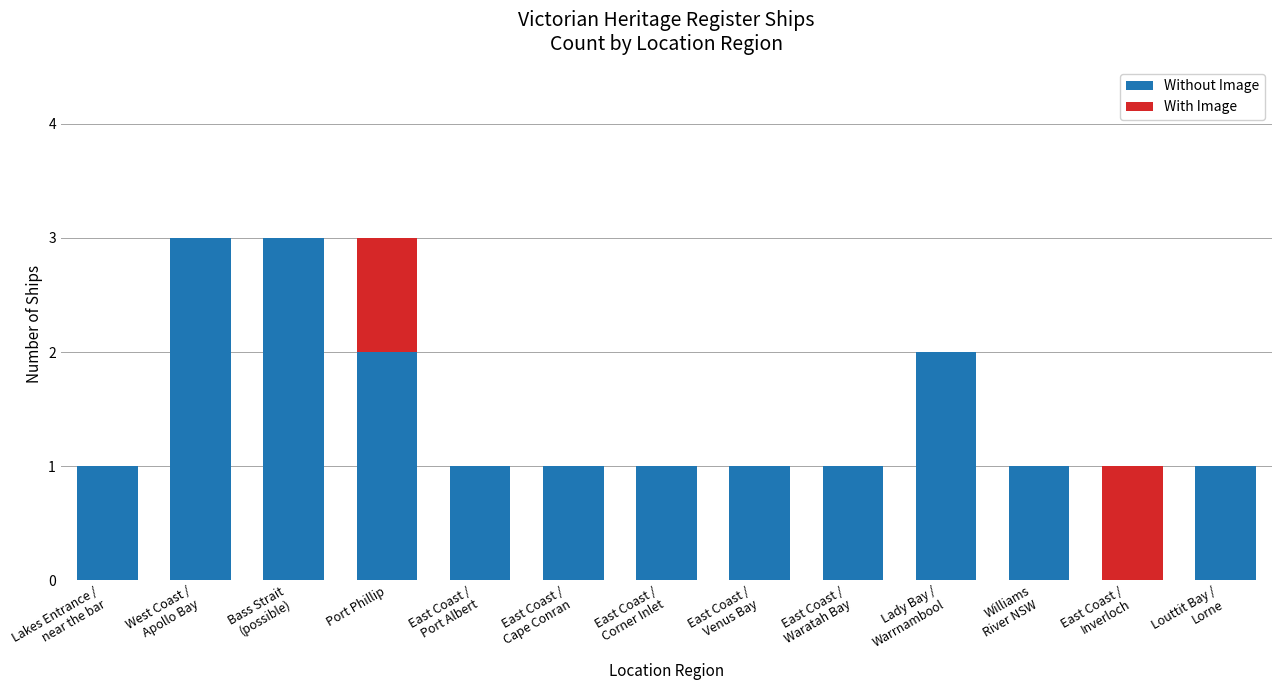

What is the highest value of the Without Image series?

3